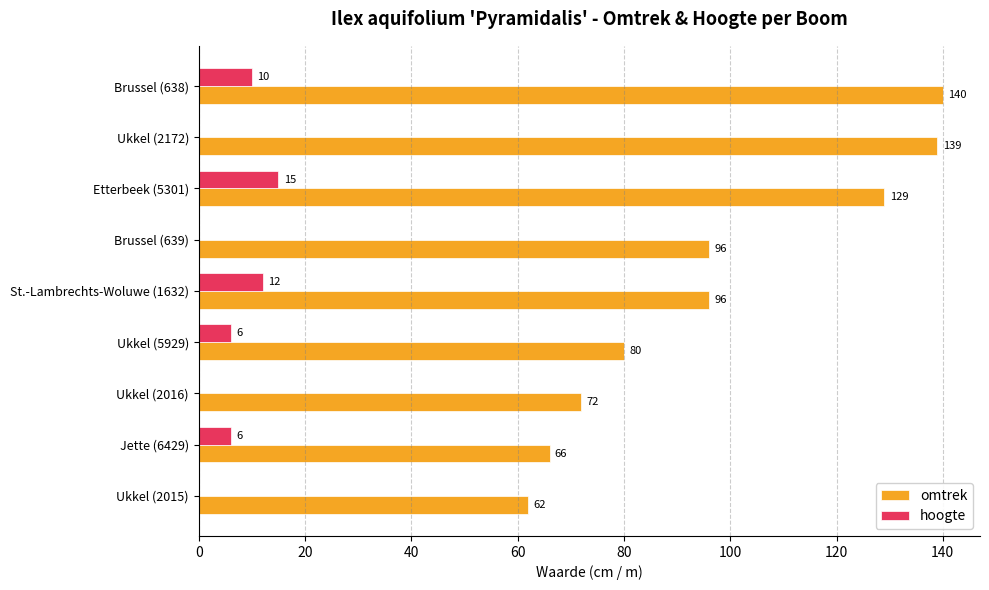

What are all the series names shown in the legend?

omtrek, hoogte